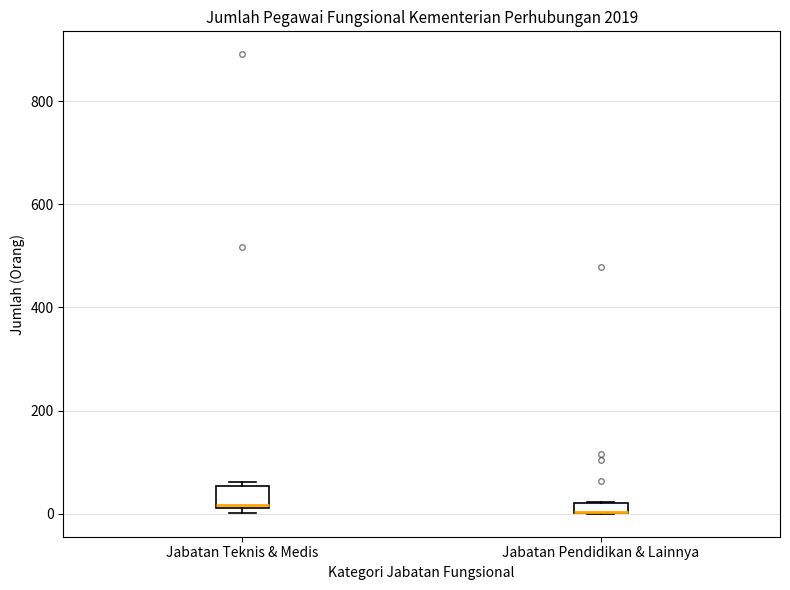

Which box is the tallest, from its lower edge to its upper edge?

Jabatan Teknis & Medis